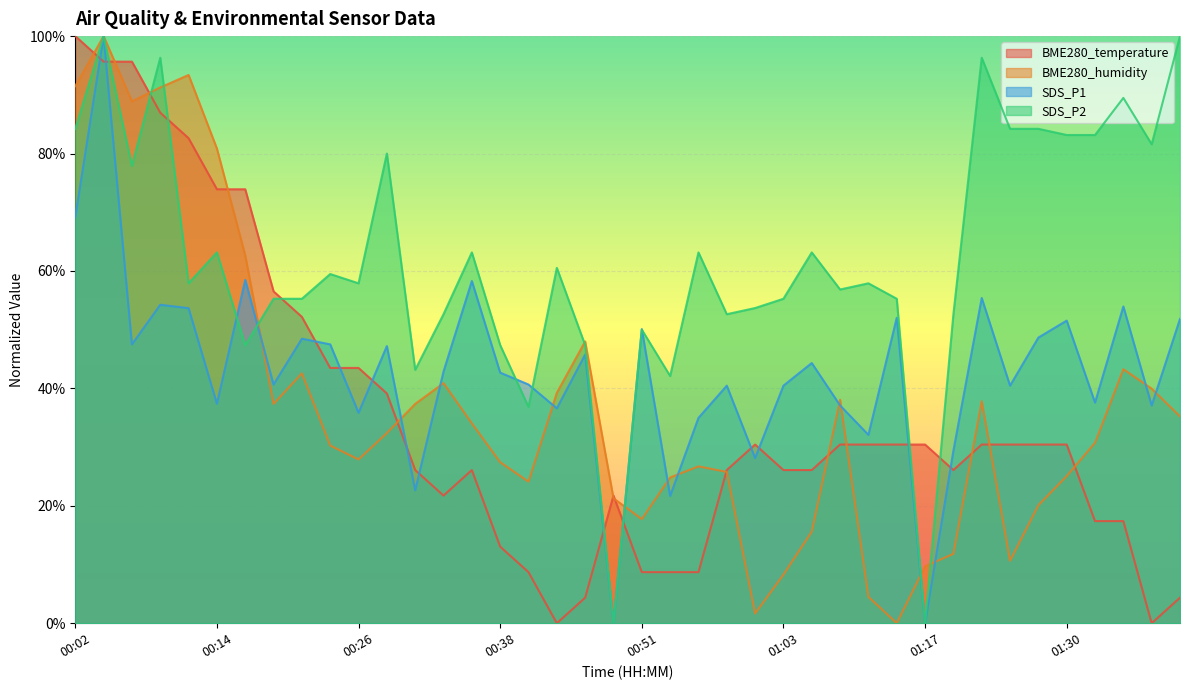

List the series in order of their peak value, lowest first.

BME280_temperature, BME280_humidity, SDS_P1, SDS_P2